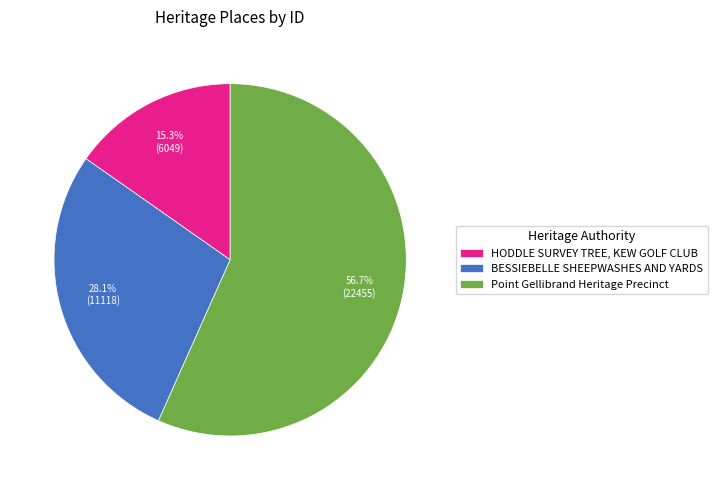

To the nearest percent, what is the difference between the largest and smallest slice percentages?

41%